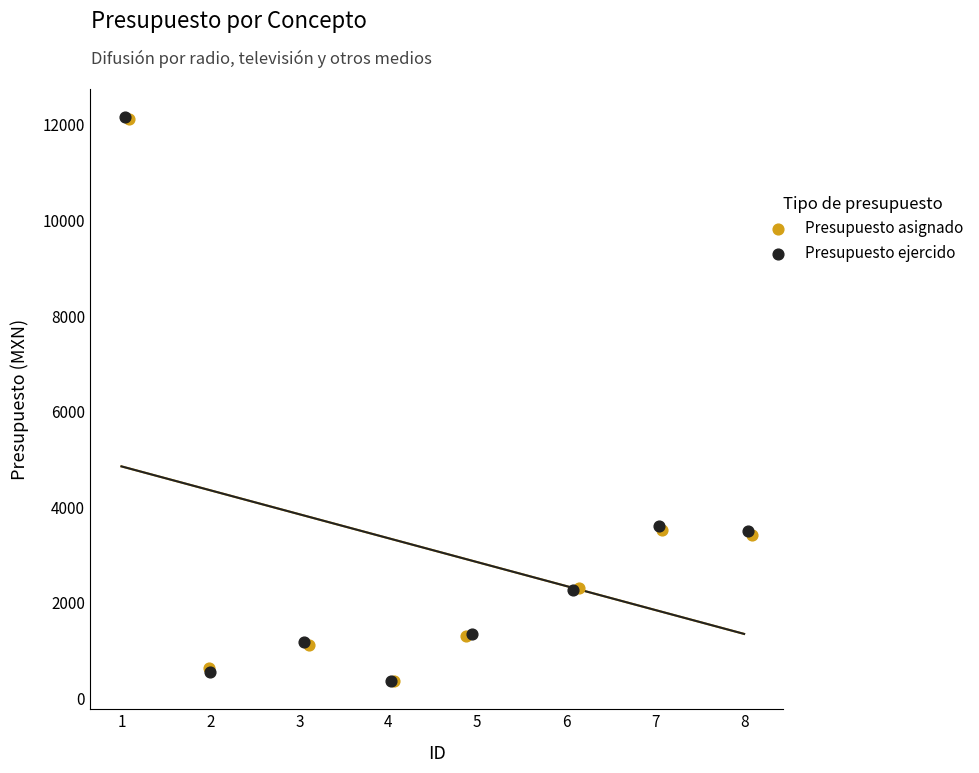

Which series has the largest Y range (max minus min)?

Presupuesto ejercido